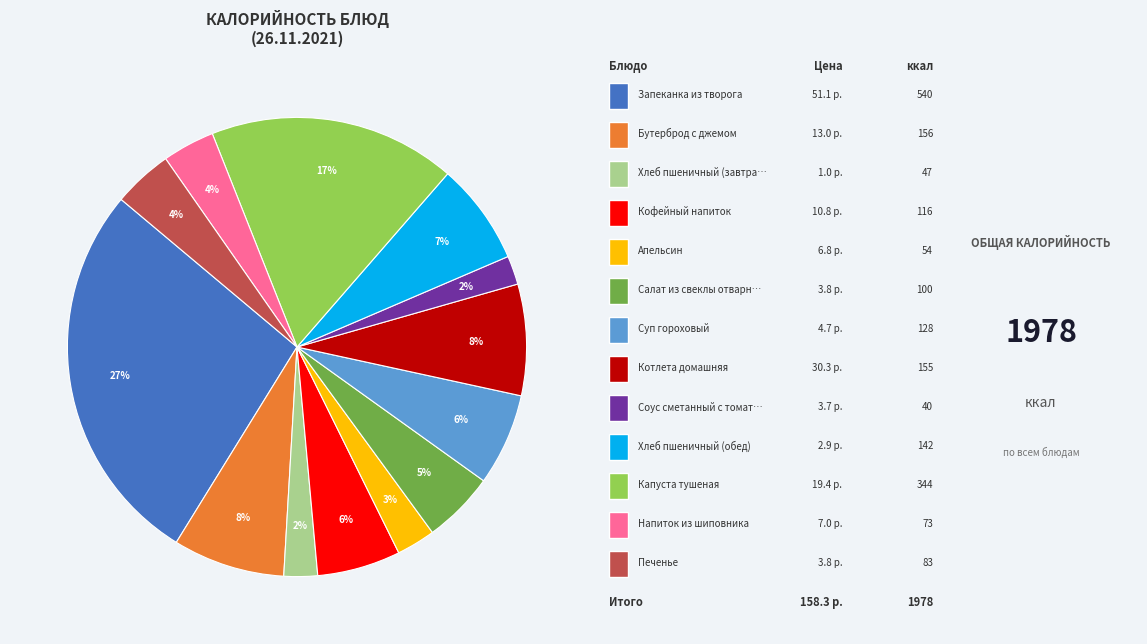

To the nearest percent, what is the difference between the largest and smallest slice percentages?

25%